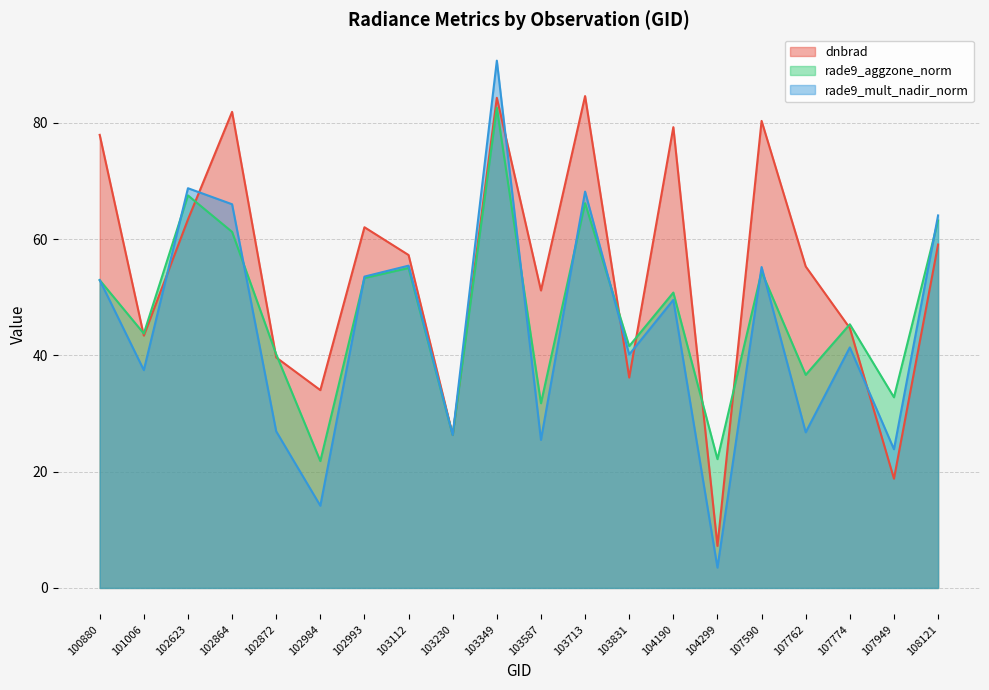

How many lines are shown in the chart?

3